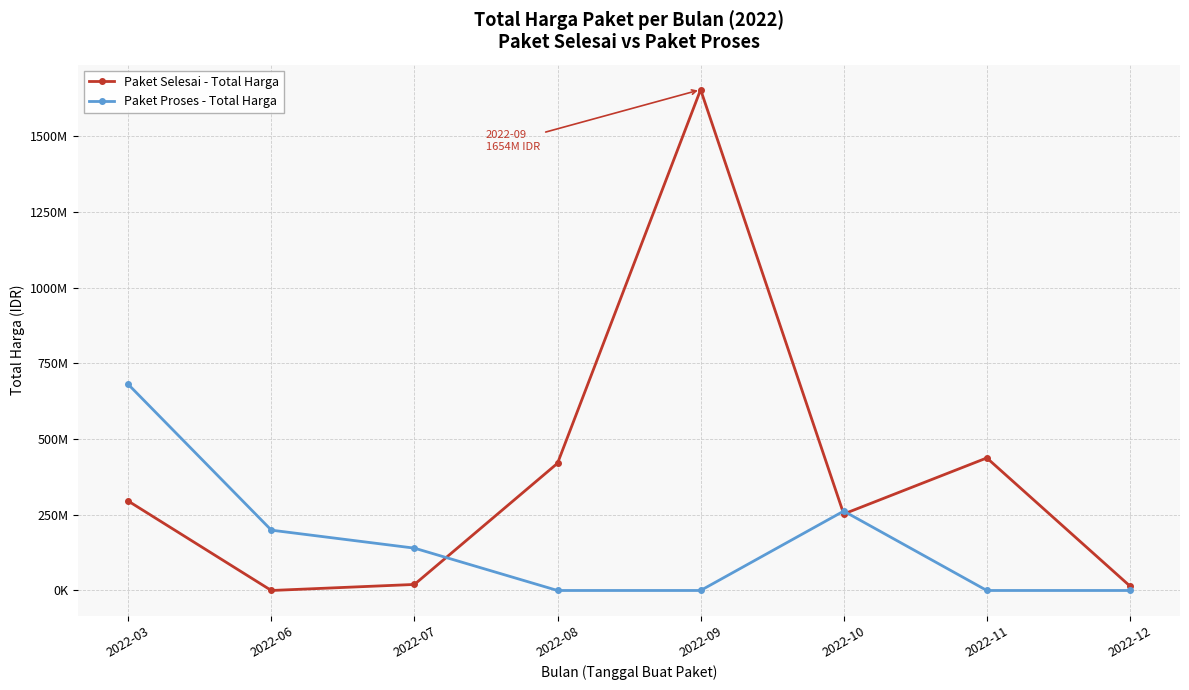

What is the difference between the maximum and second lowest values in the Paket Selesai - Total Harga series?

1638887000